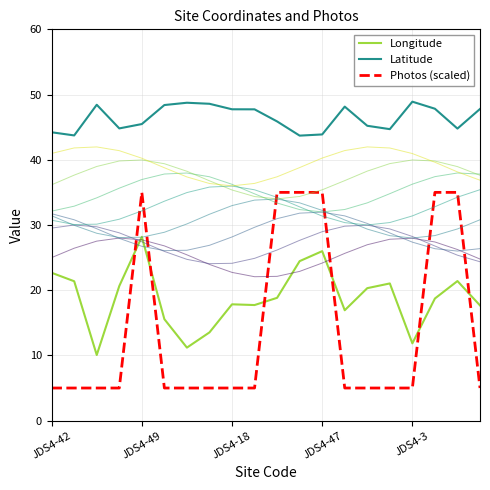

True or false: Latitude has more than 2 points higher than both neighbors.

True